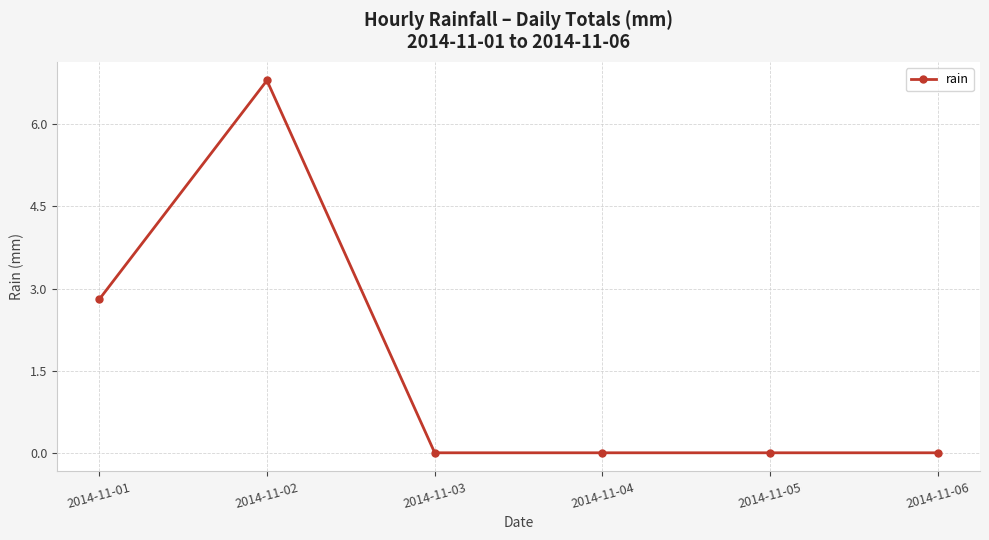

What is the value of the 1st point from the left?

2.8